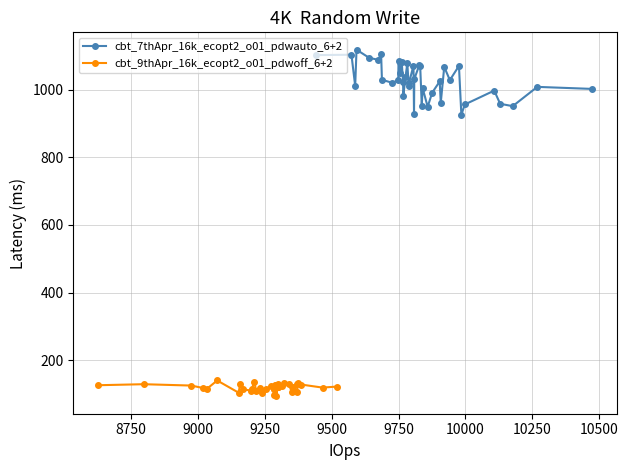

How many interior local peaks does the cbt_9thApr_16k_ecopt2_o01_pdwoff_6+2 series have?

11